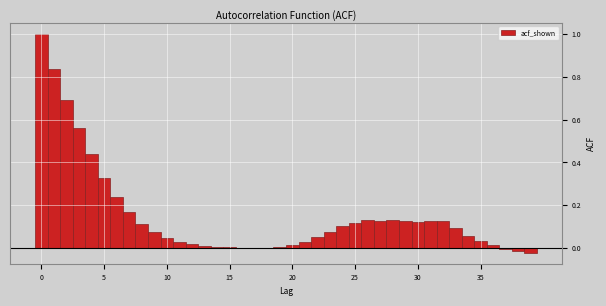

Read against the x-axis, roughly where is the centre of the tallest bar?

0.0